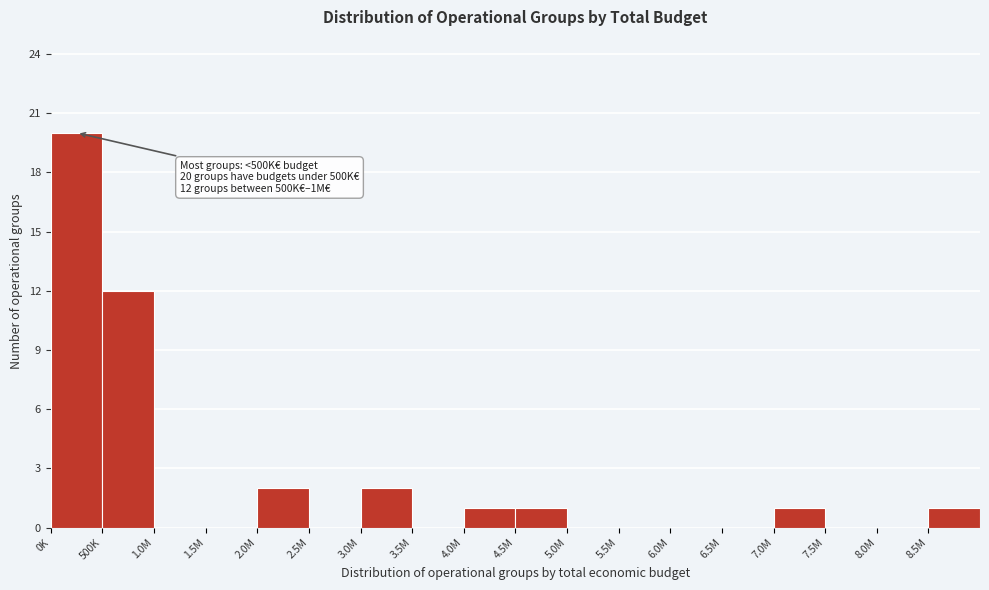

Reading right to left, extract all data points from this chart.

8.5M=1	8.0M=0	7.5M=0	7.0M=1	6.5M=0	6.0M=0	5.5M=0	5.0M=0	4.5M=1	4.0M=1	3.5M=0	3.0M=2	2.5M=0	2.0M=2	1.5M=0	1.0M=0	500K=12	0K=20